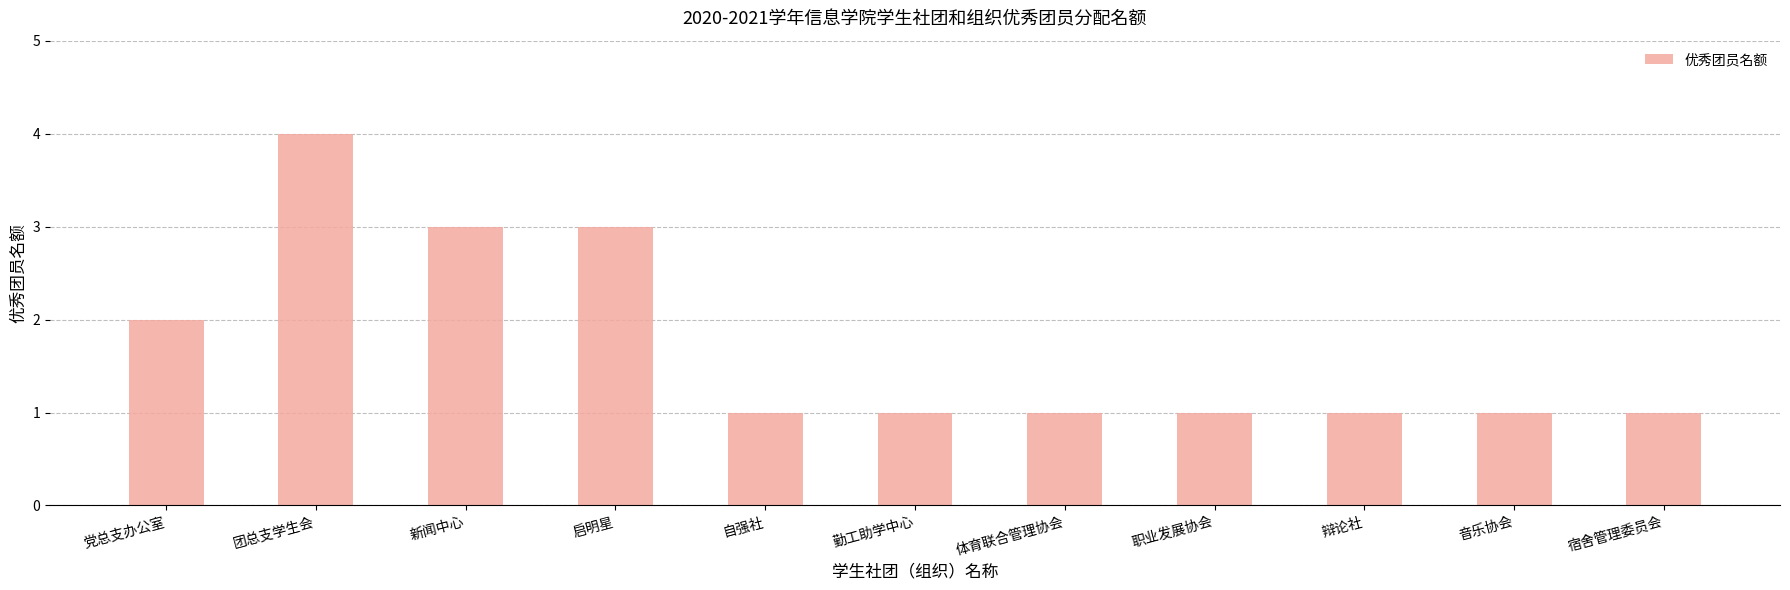

Reading left to right, what are all the values shown in this chart?

2	4	3	3	1	1	1	1	1	1	1